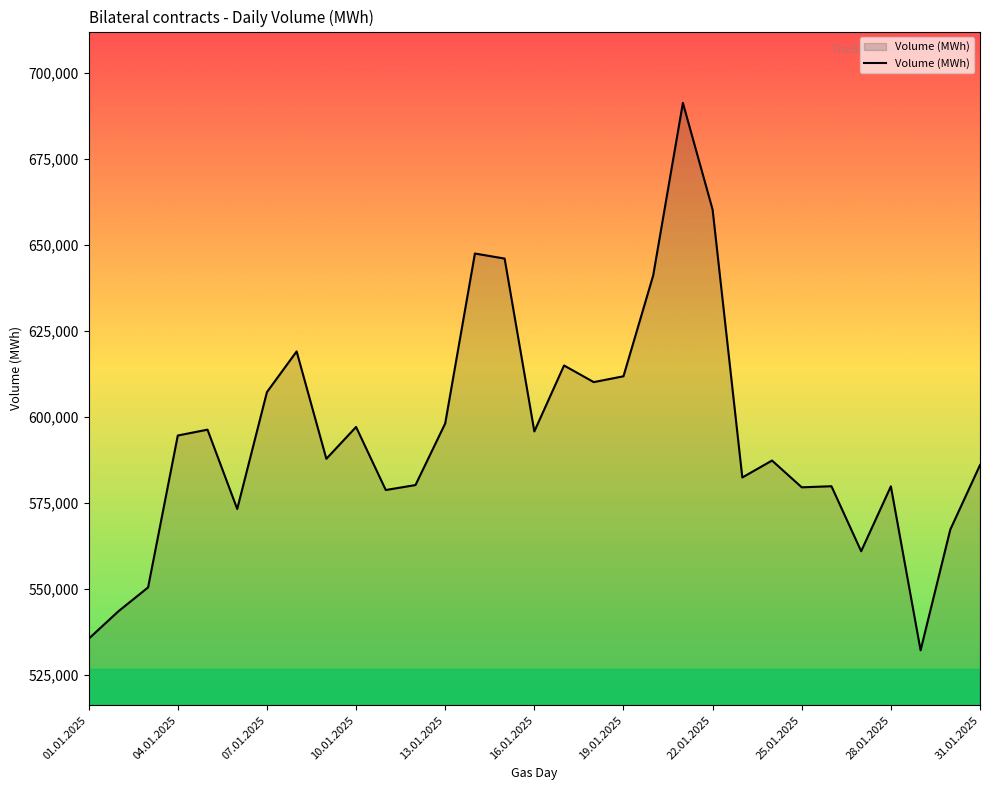

What is the maximum value shown in the chart?

691280.7